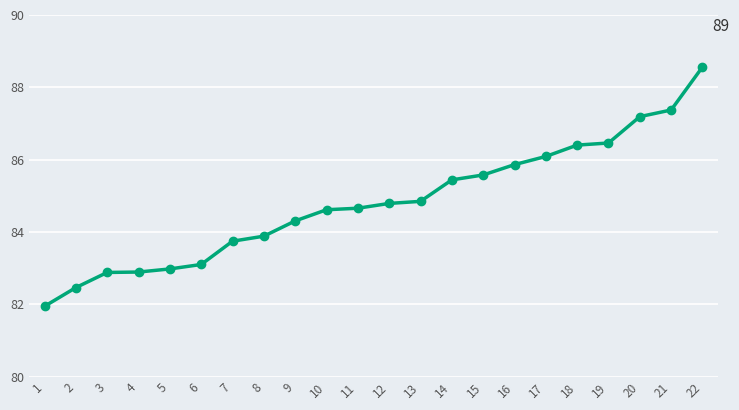

What is the minimum value shown in the chart?

81.9